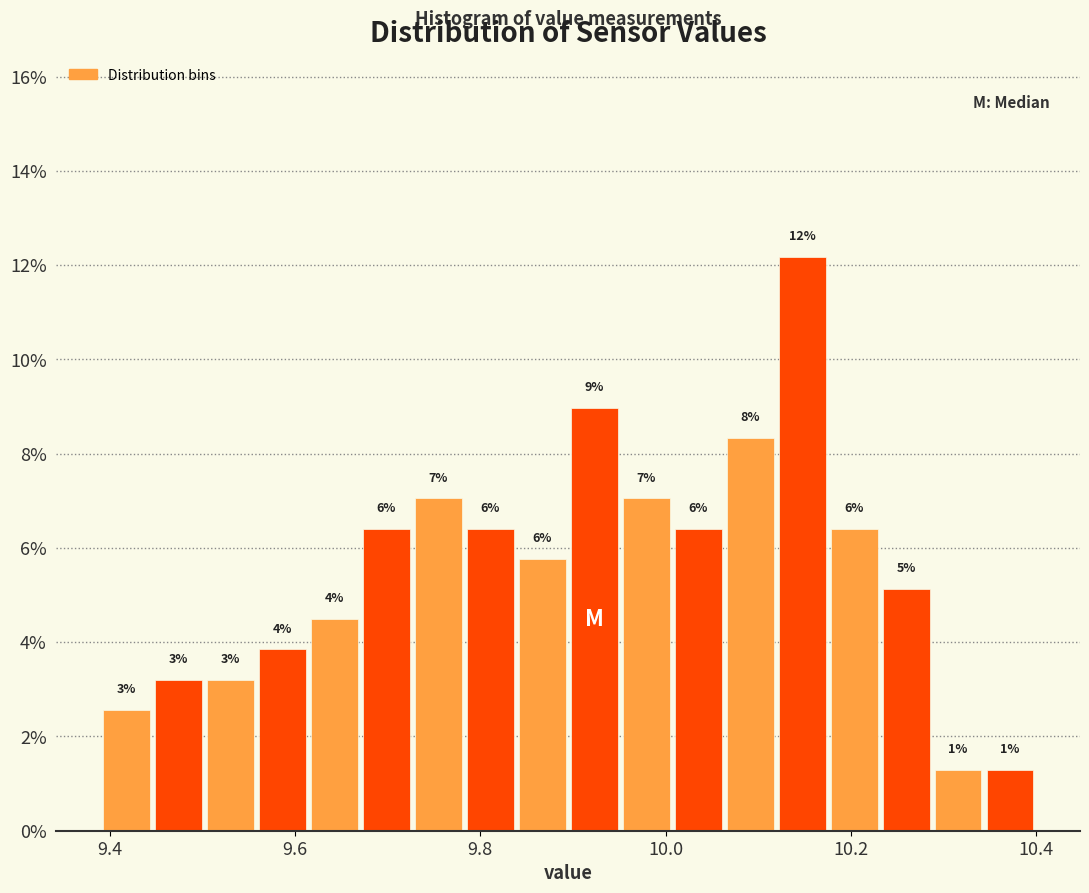

Read against the x-axis, roughly where is the centre of the tallest bar?

10.14